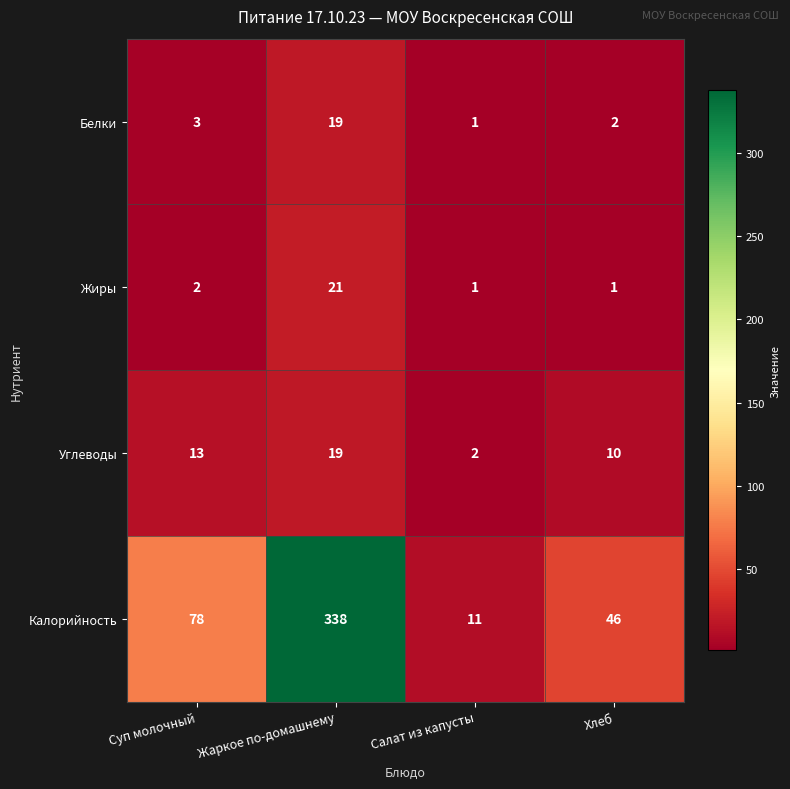

Count the Углеводы values in the range 10 to 19.

3